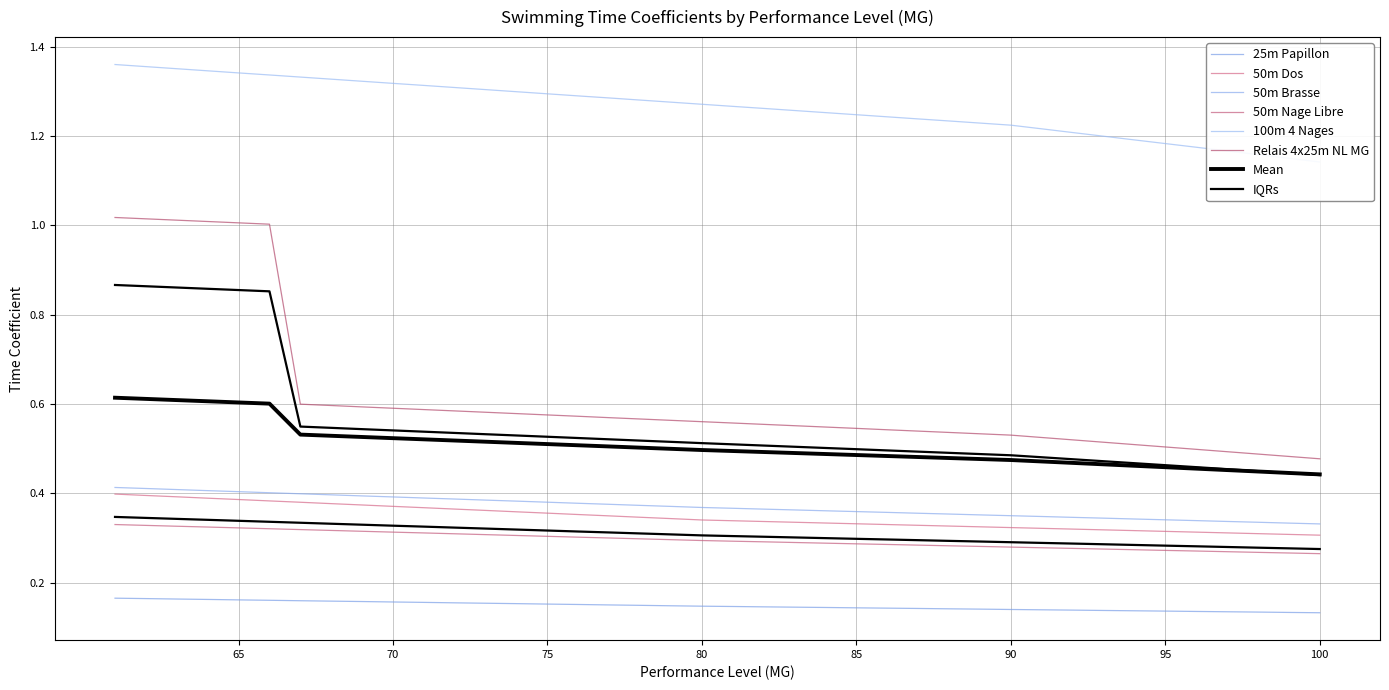

What is the greatest value displayed?

1.4